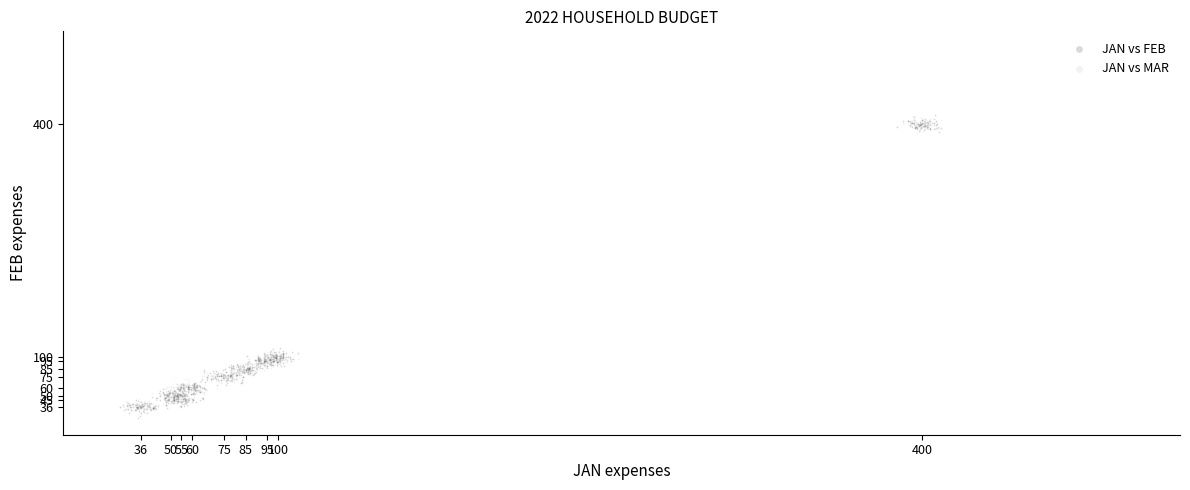

Which series has the largest Y range (max minus min)?

JAN vs FEB